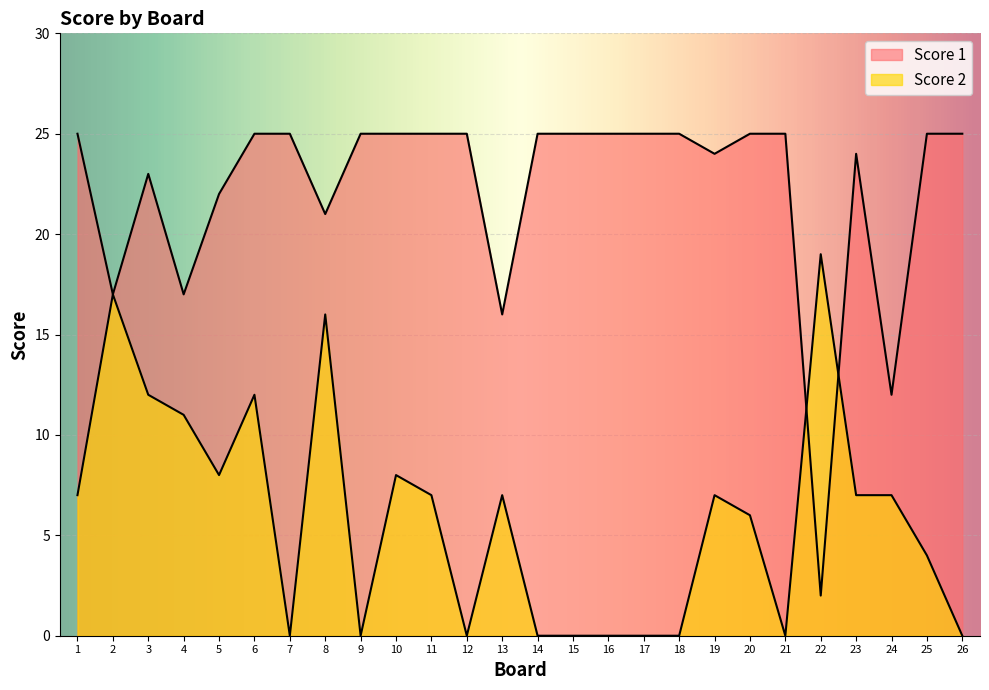

True or false: Score 1 has a value of 25 at 21.

True